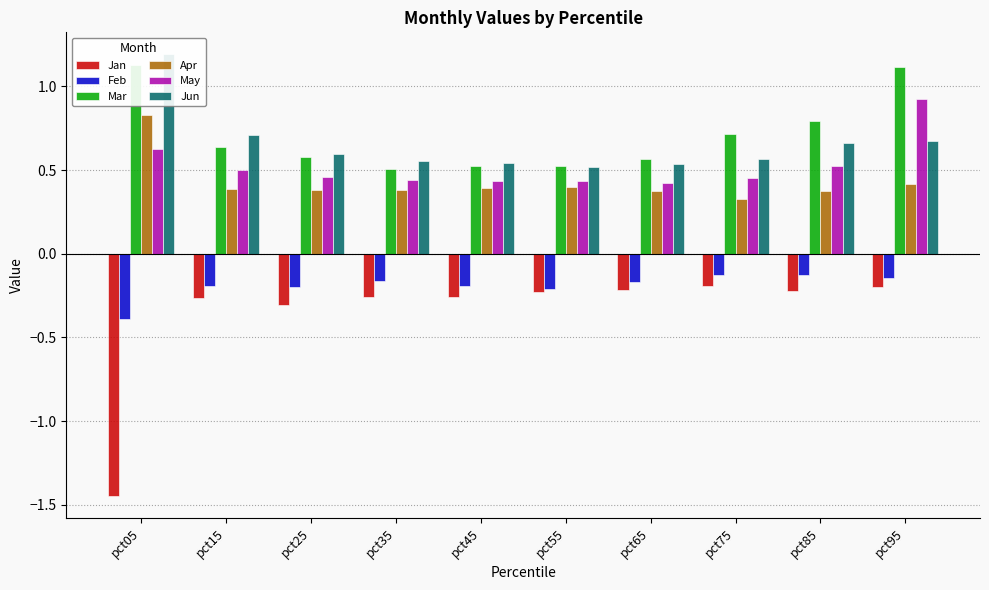

What is the difference between the maximum and minimum values in the May series?

0.5